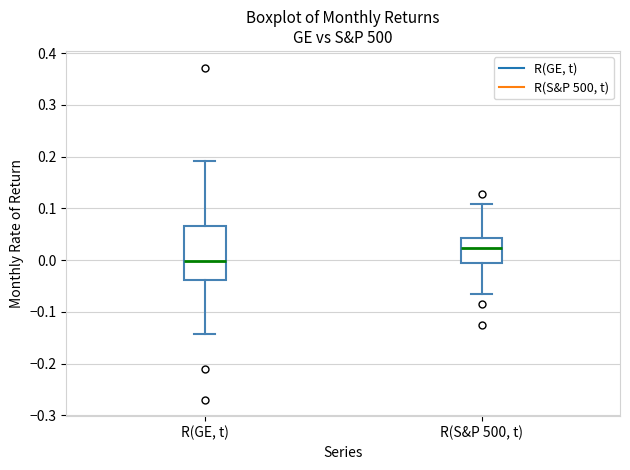

Where is the lower edge of the box for R(GE, t) on the y-axis? The values are not printed on the chart, so give them approximately, as read against the axis.

-0.04